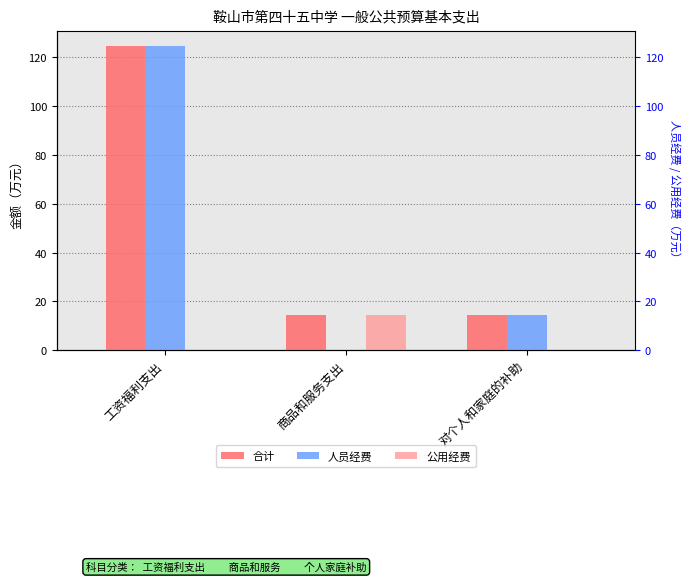

Which series has the widest spread of values?

人员经费